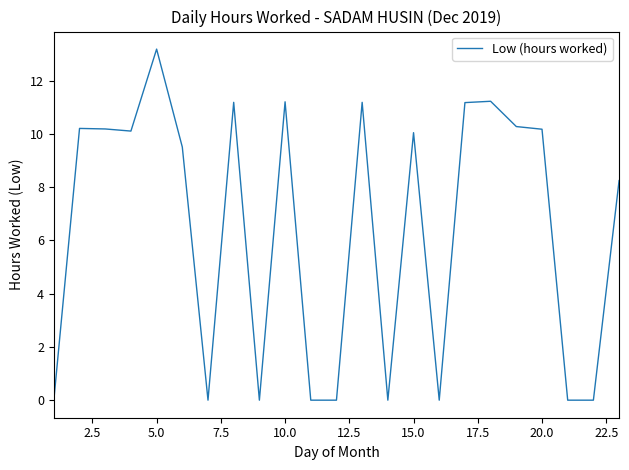

What is the difference between the maximum and minimum values?

13.2